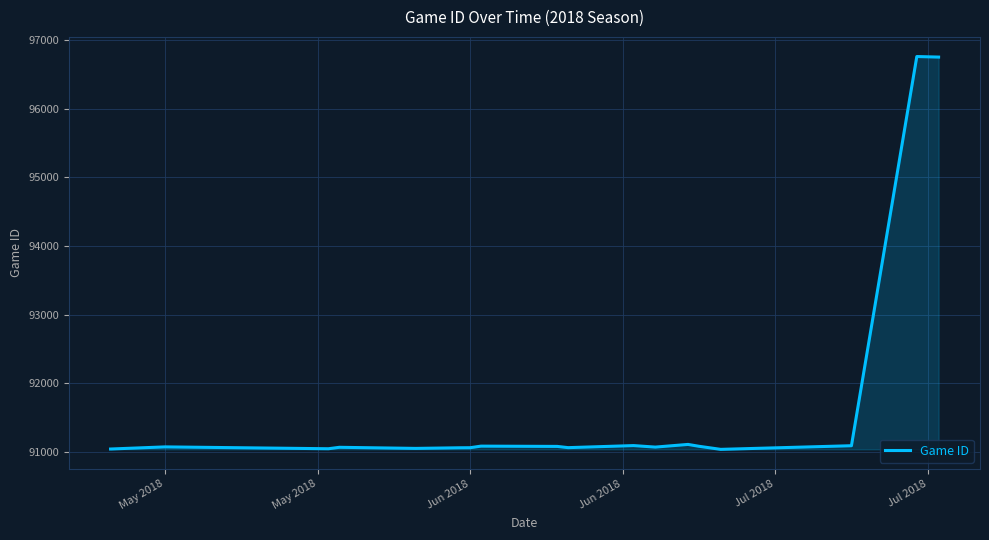

What is the difference between the maximum and minimum values?

5725